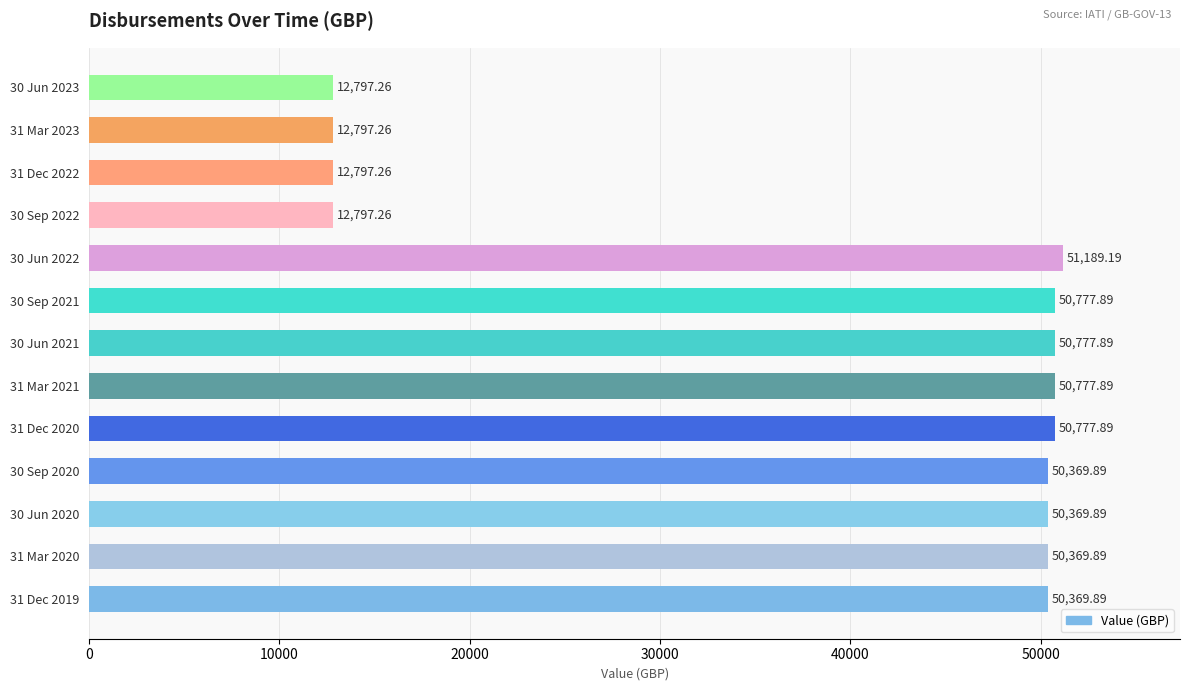

What is the difference between the maximum and minimum values?

38391.9